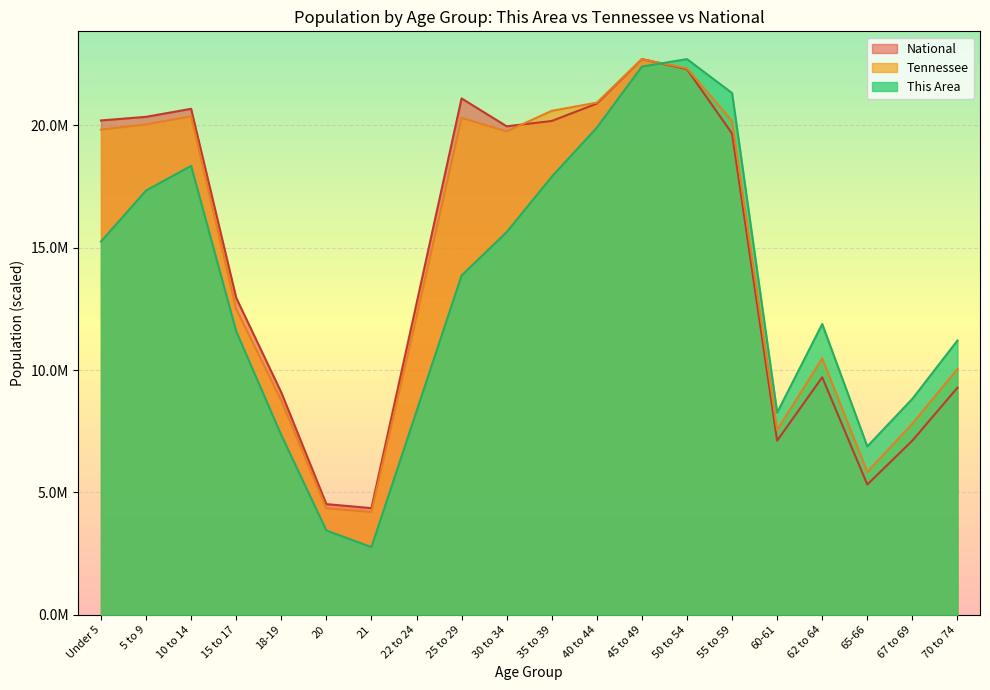

Is it true that National equals 20348657.0 at 5 to 9?

True